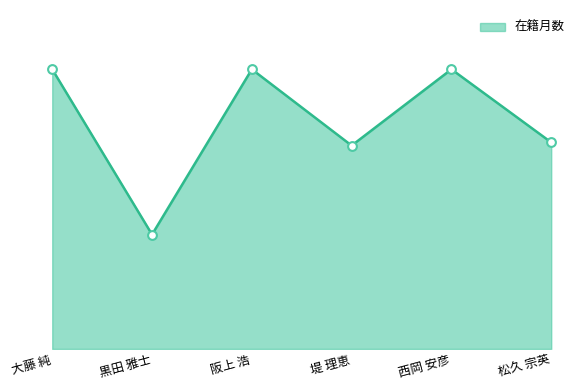

Between 阪上 浩 and 大藤 純, which is larger?

阪上 浩